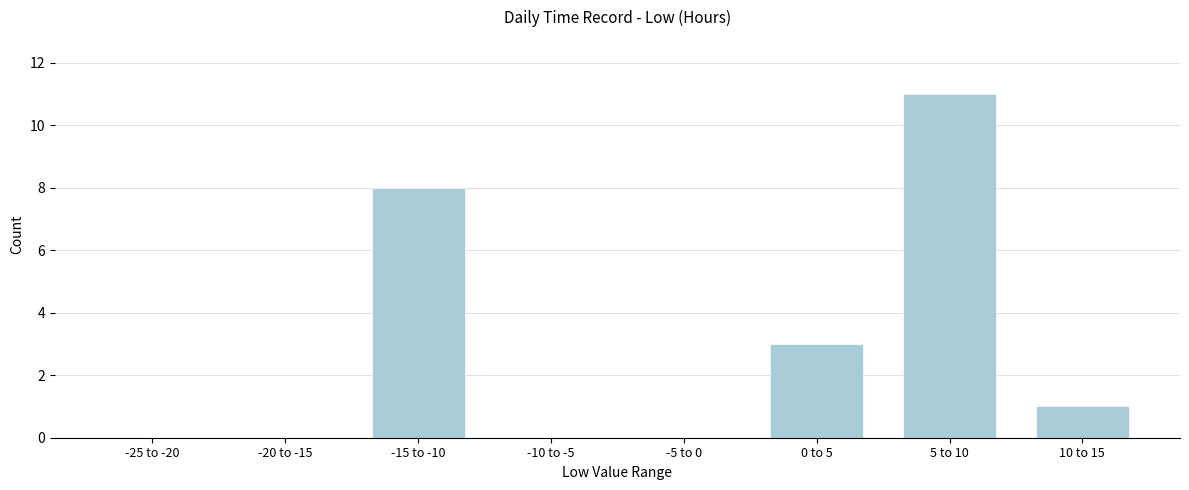

Reading left to right, extract all data points from this chart.

-25 to -20=0	-20 to -15=0	-15 to -10=8	-10 to -5=0	-5 to 0=0	0 to 5=3	5 to 10=11	10 to 15=1